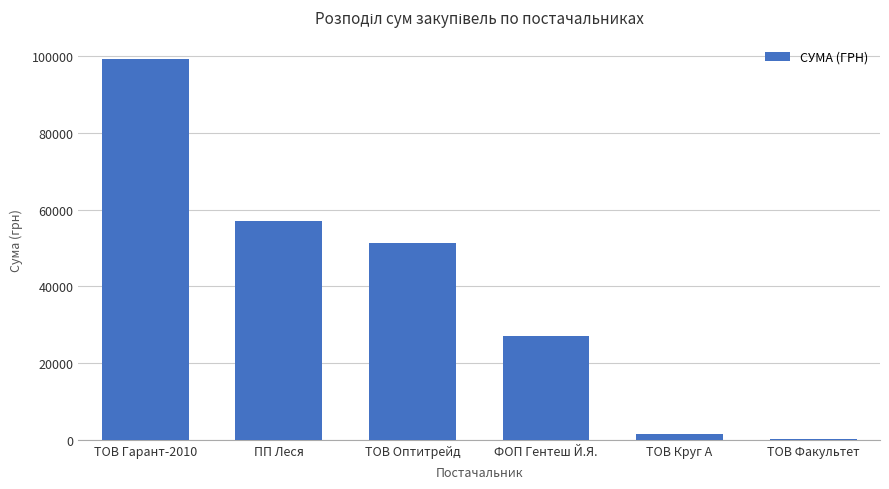

Is it true that the value at ПП Леся is 12820.6?

False